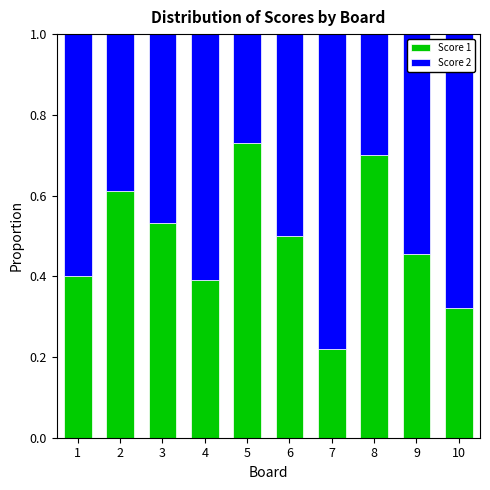

What is the sum of all Score 1 values?

4.9